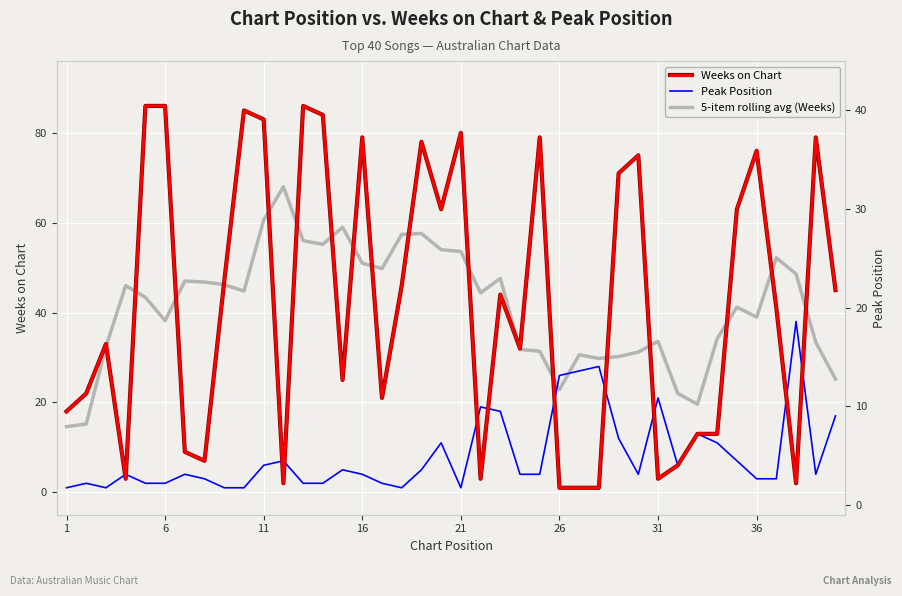

Does the chart display data point markers on the line(s)?

No